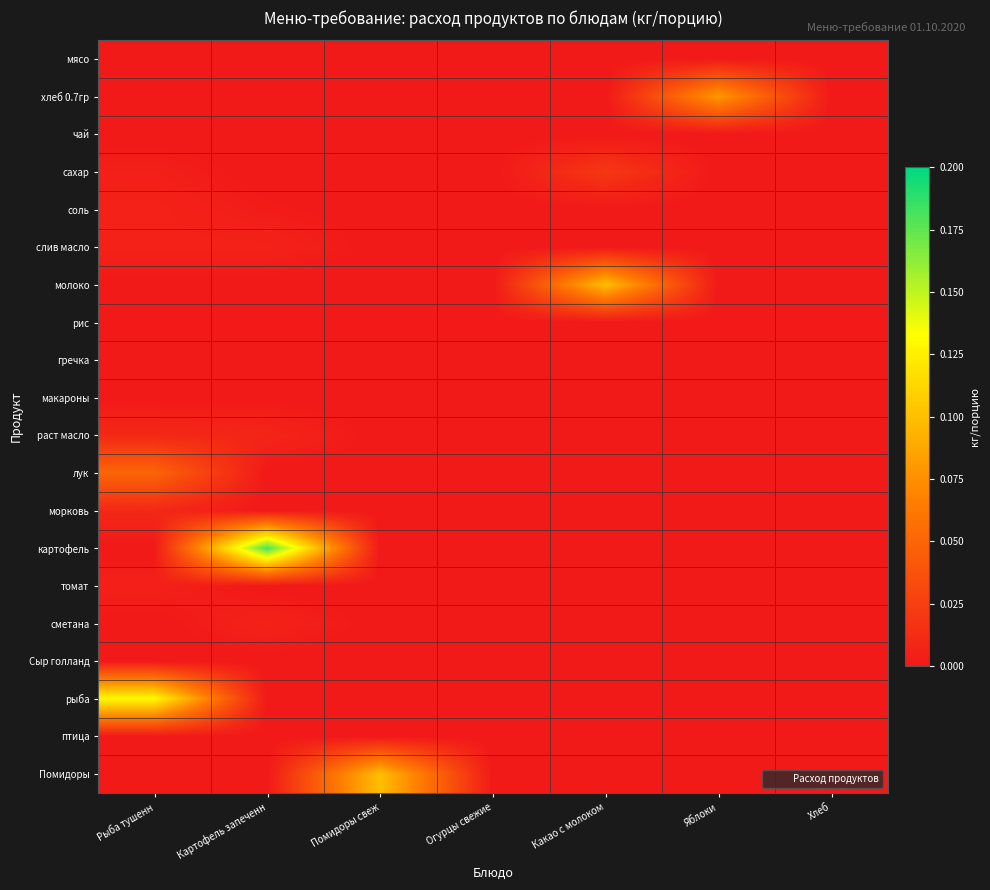

Count the number of categories in the chart.

7